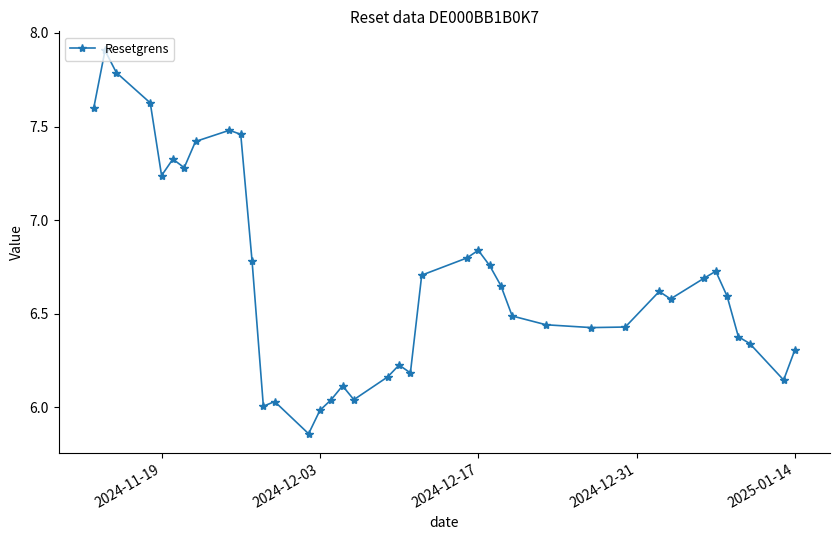

What is the maximum value shown in the chart?

7.9